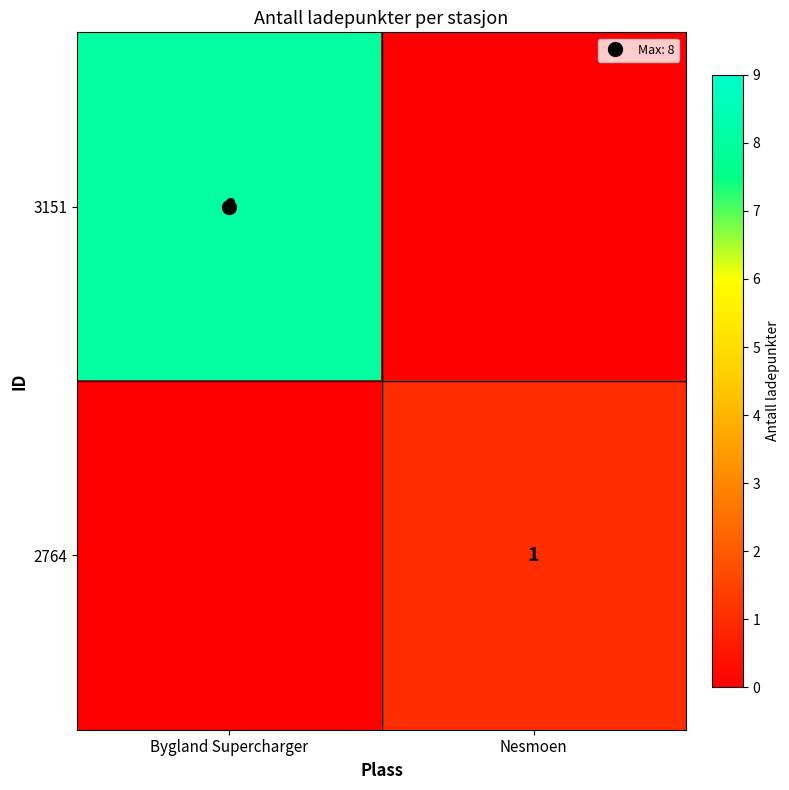

What is the average value of the 3151 series?

4